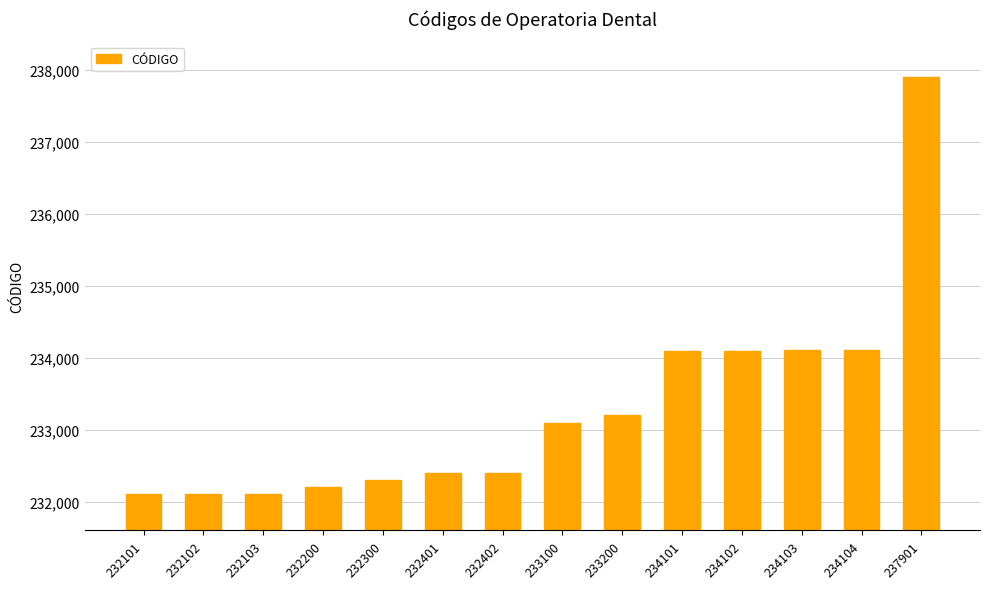

Is it true that the value at 232200 is 232200?

True